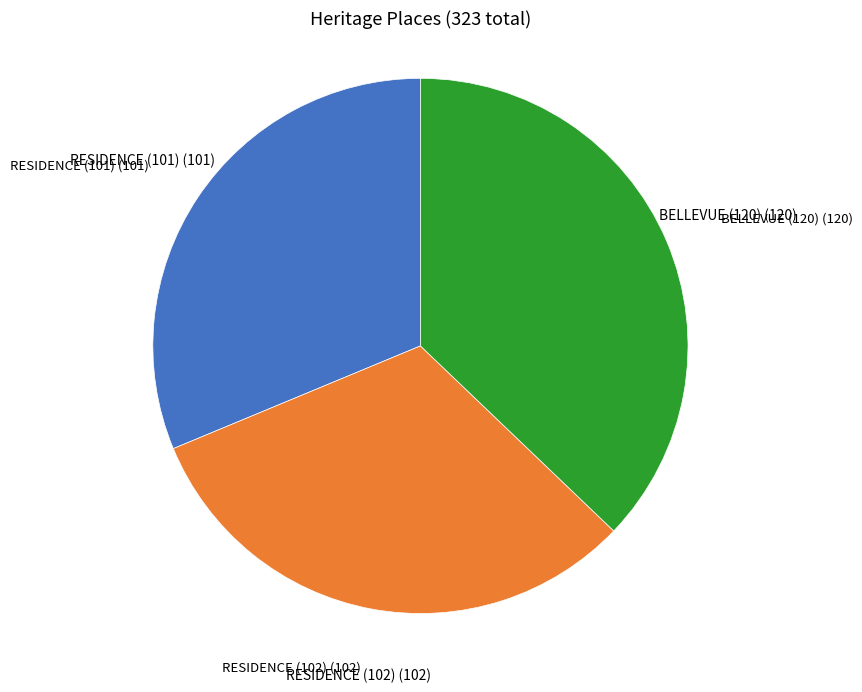

Count the number of slices in the pie.

3